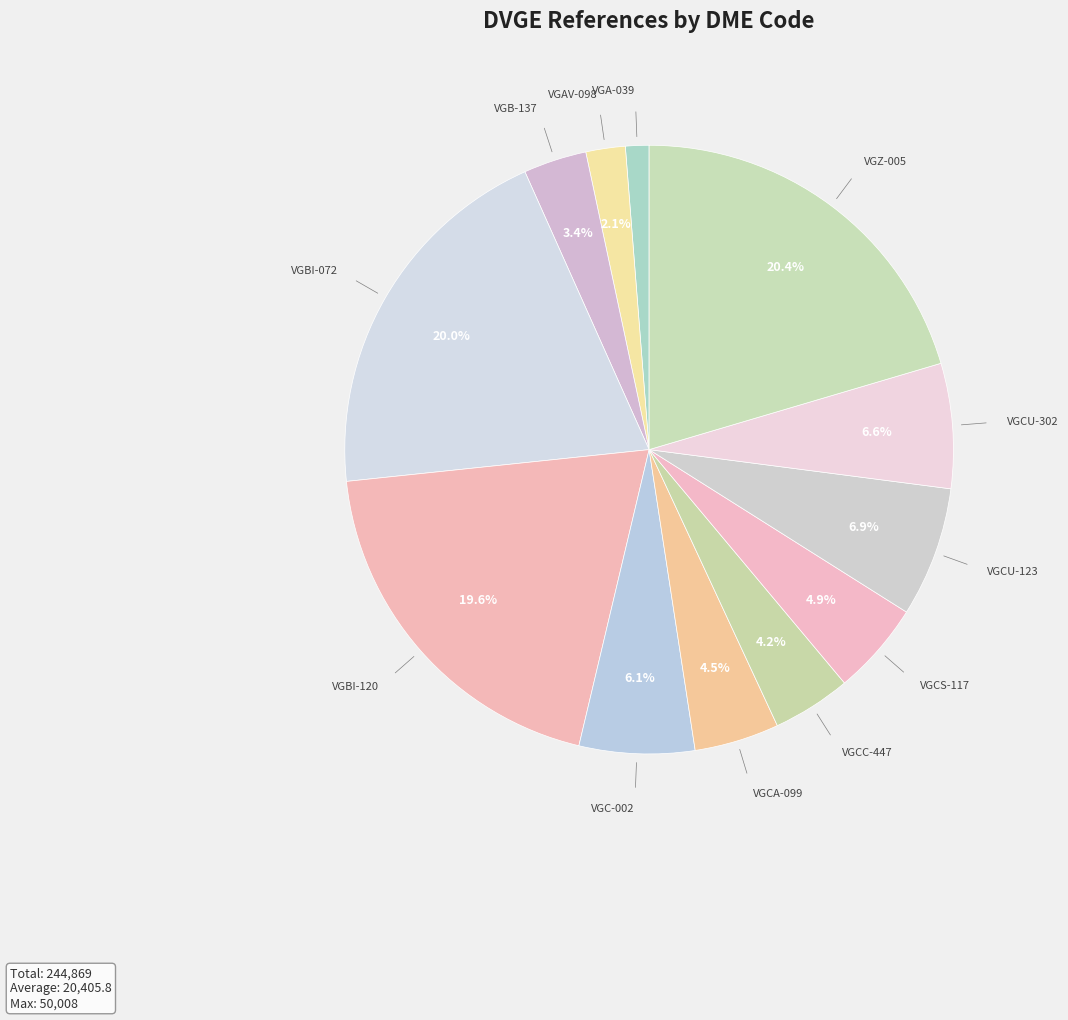

How many slices are in this pie chart?

12